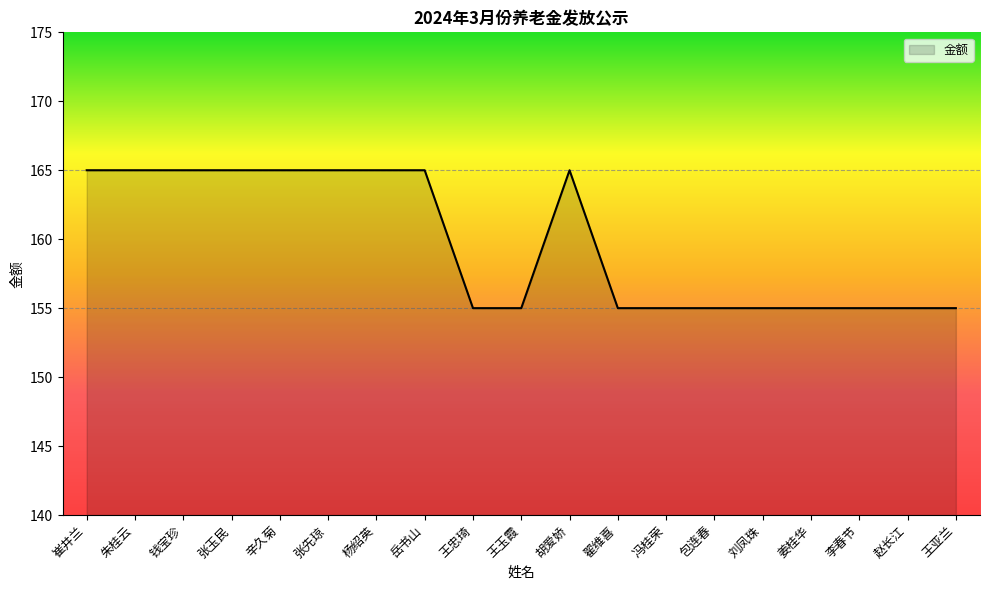

The value at 朱桂云 is 55. True or false?

False